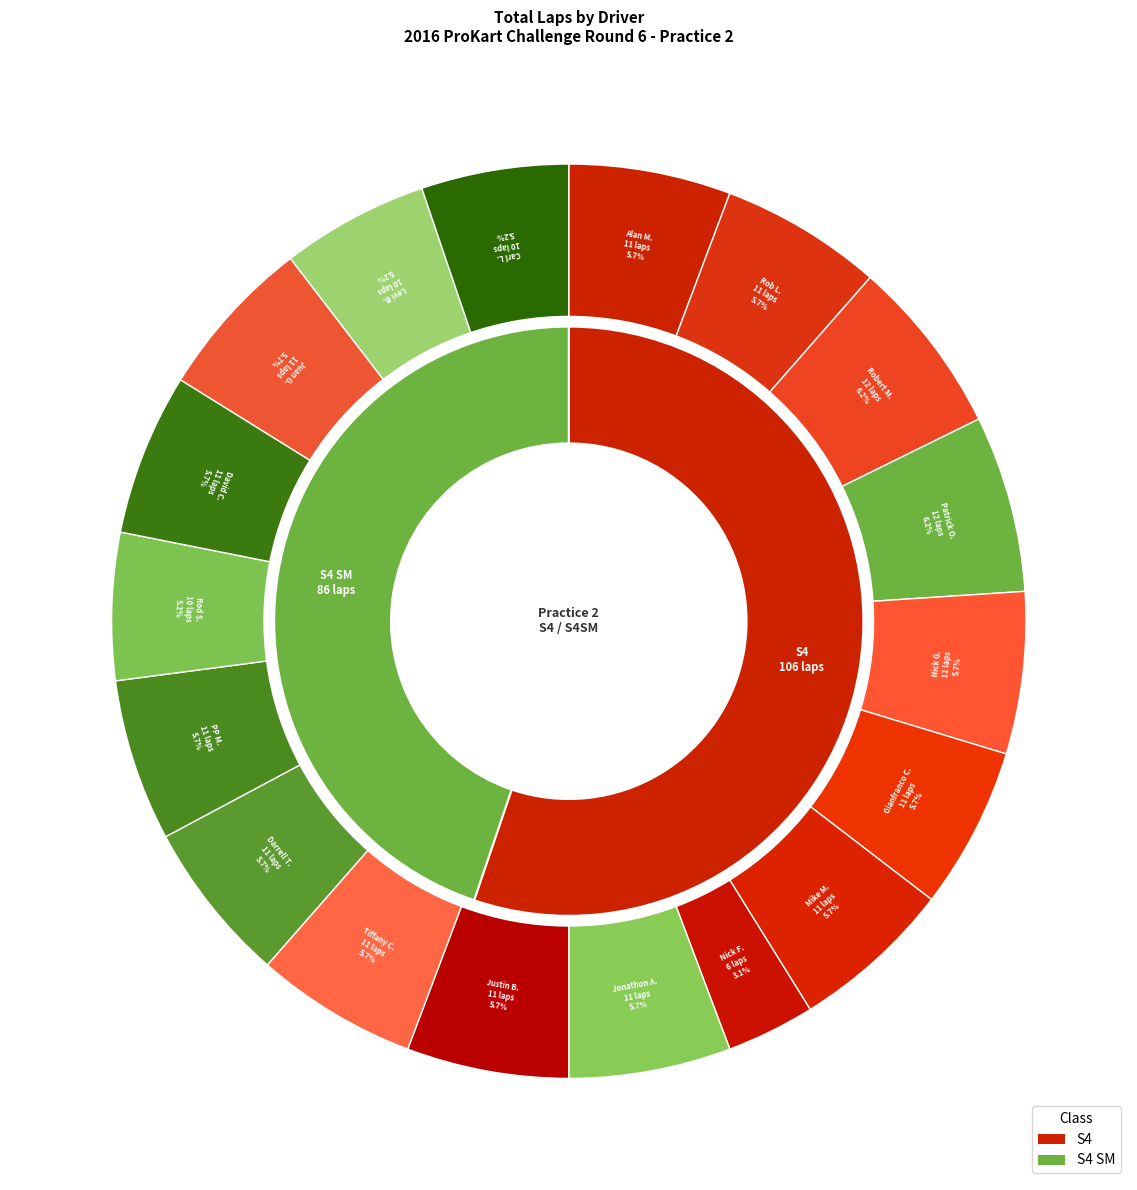

Rank the categories by value from lowest to highest.

S4, S4 SM, S4 SM, S4 SM, S4, S4, S4, S4, S4, S4 SM, S4, S4, S4 SM, S4 SM, S4 SM, S4, S4, S4 SM